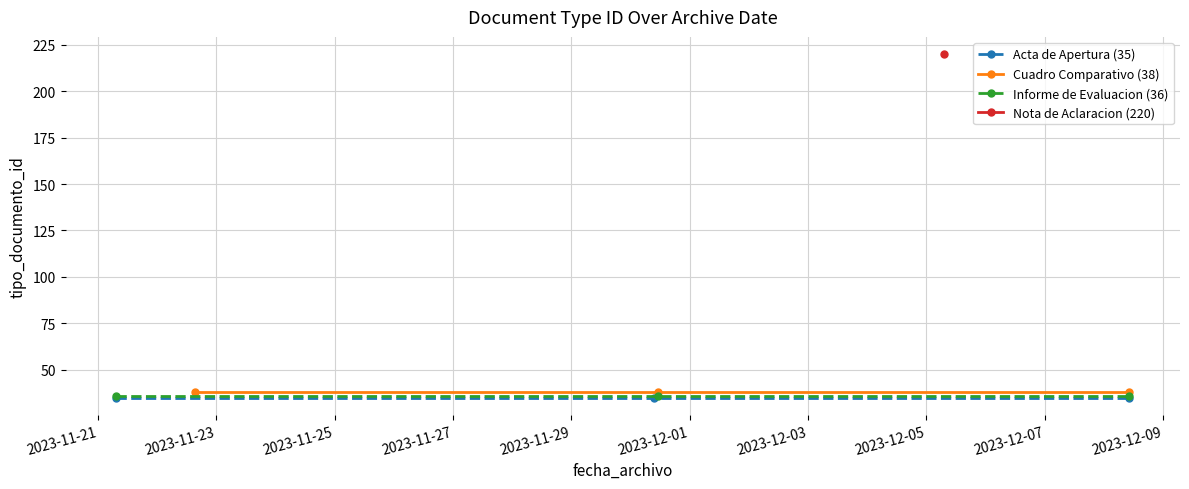

What is the minimum value for Informe de Evaluacion (36)?

36